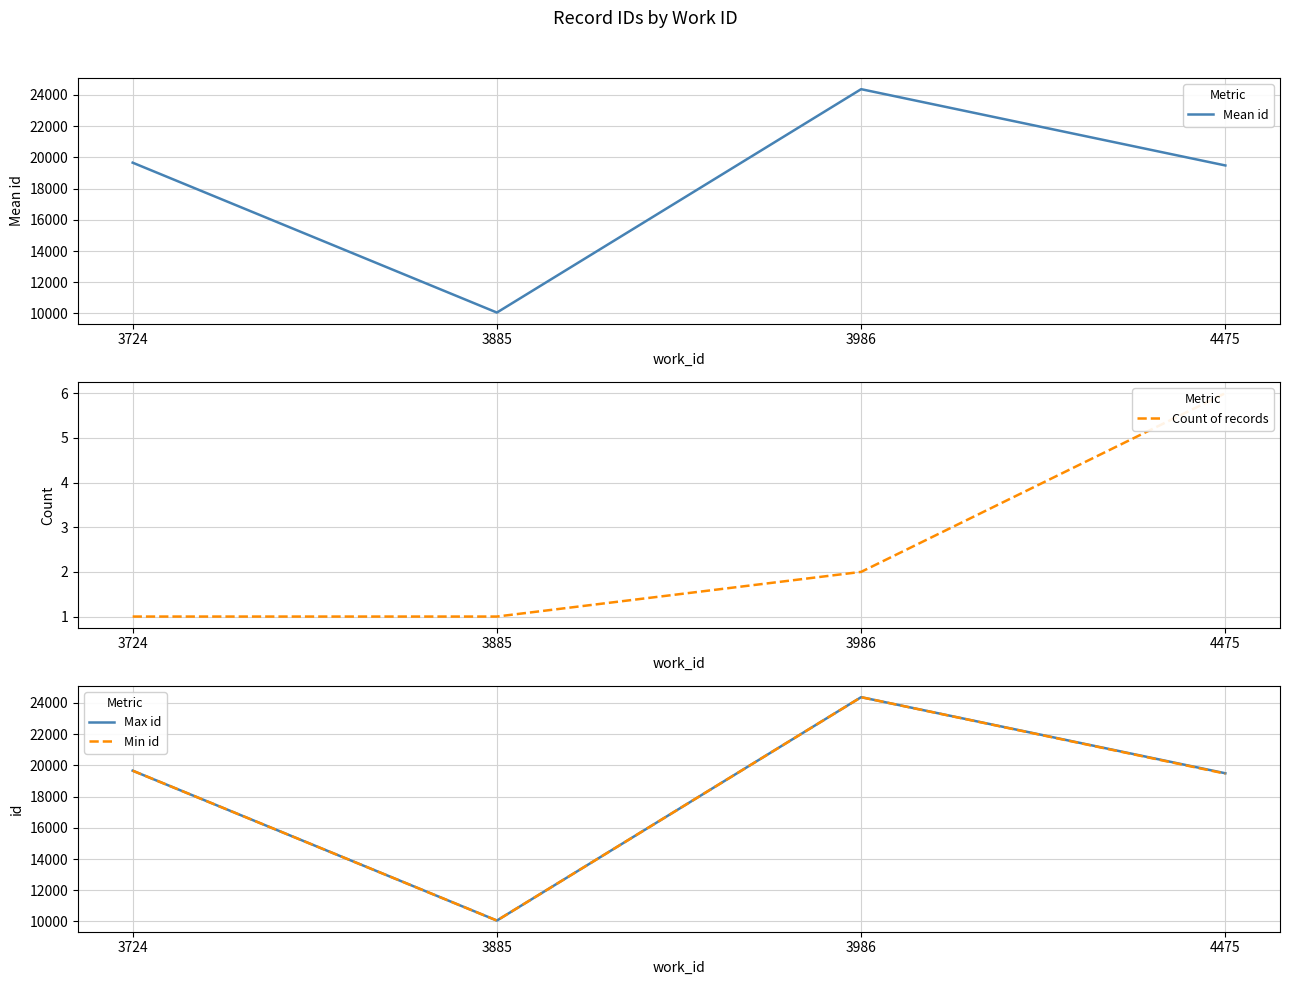

Which has a higher value, 3885 or 3986?

3986